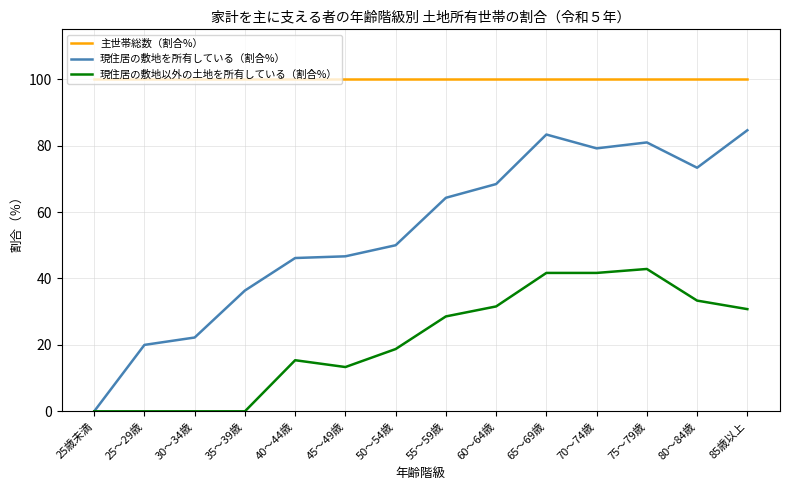

The 現住居の敷地を所有している（割合%） series shows 36.4 at 35～39歳. True or false?

True